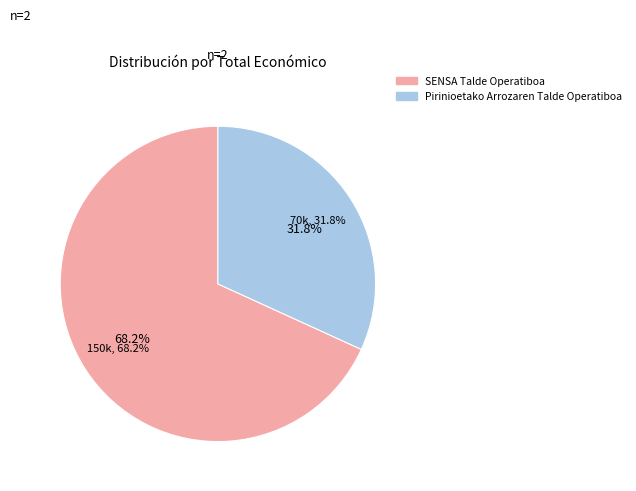

How many slices are in this pie chart?

2